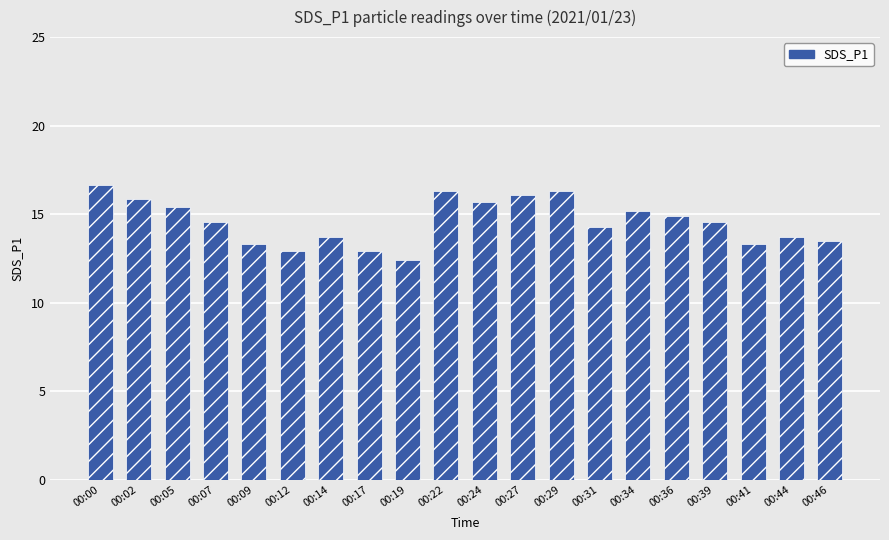

Approximately how many times larger is the value at 00:00 compared to 00:39?

1.1